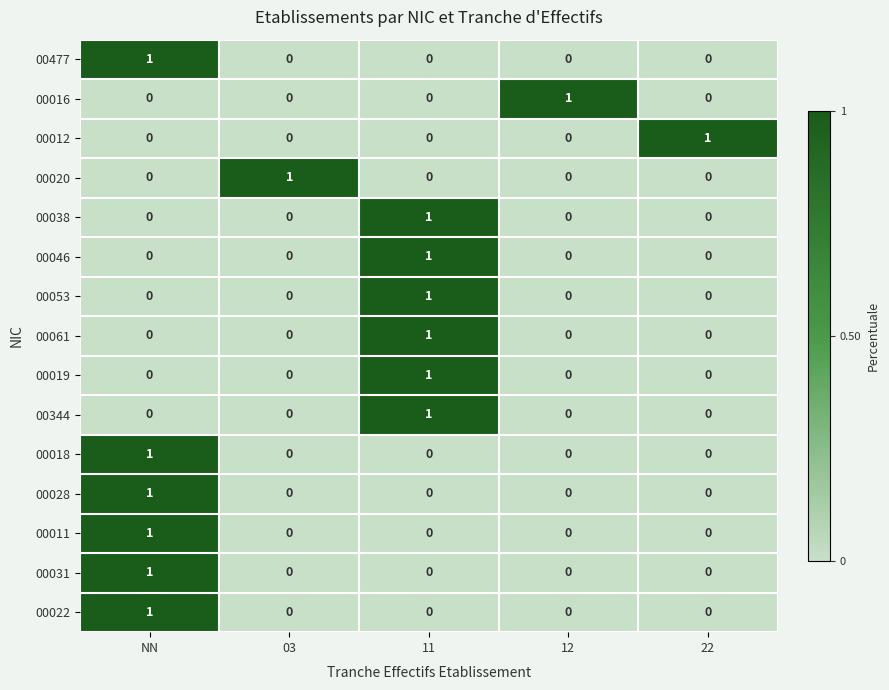

The value of 00012 at NN is 0. True or false?

True